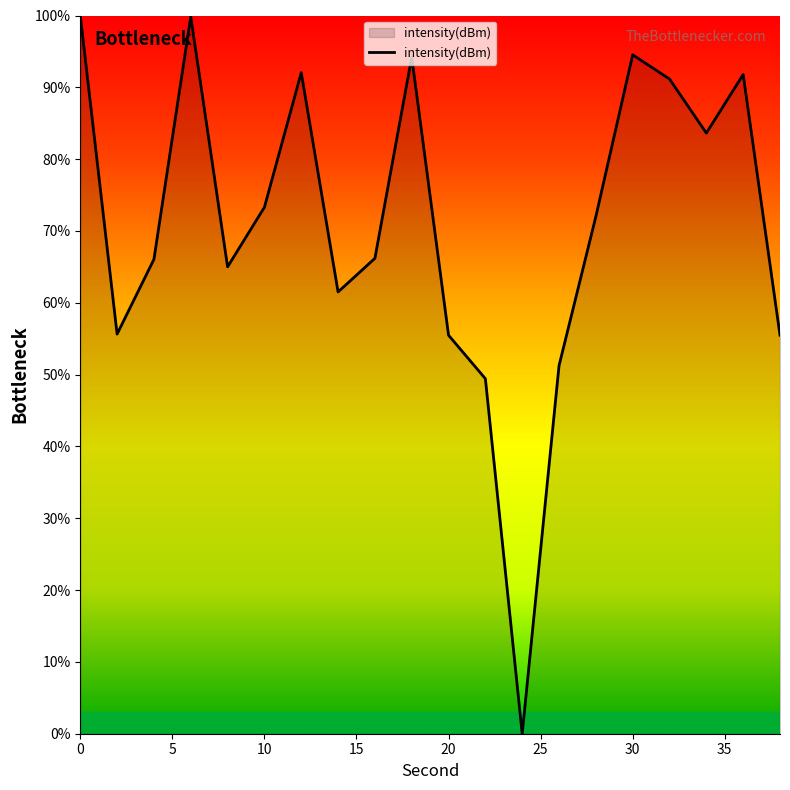

What is the greatest value displayed?

100.0